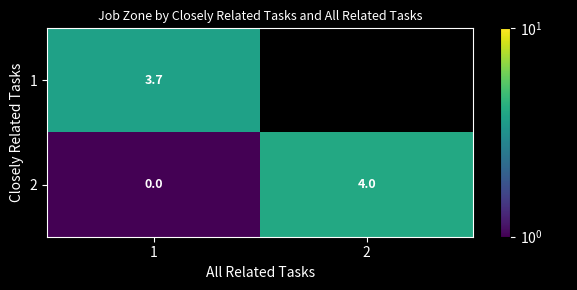

What is the total value across all series at 1?

3.7